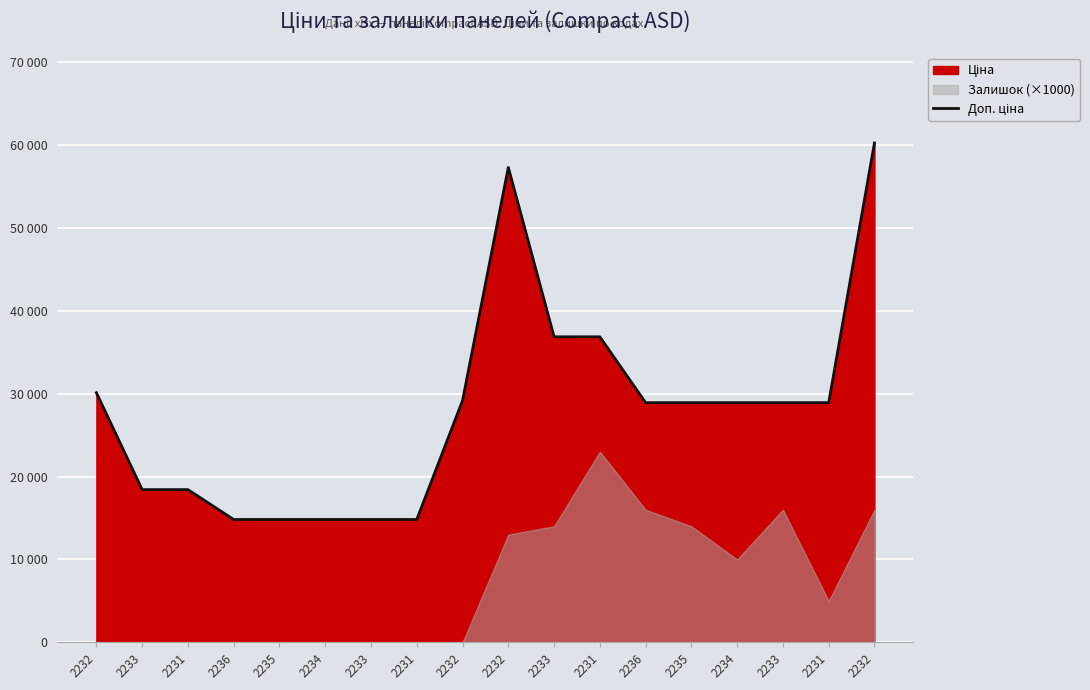

Rank the categories by value from lowest to highest.

2236, 2235, 2234, 2233, 2231, 2233, 2231, 2236, 2235, 2234, 2233, 2231, 2232, 2232, 2233, 2231, 2232, 2232